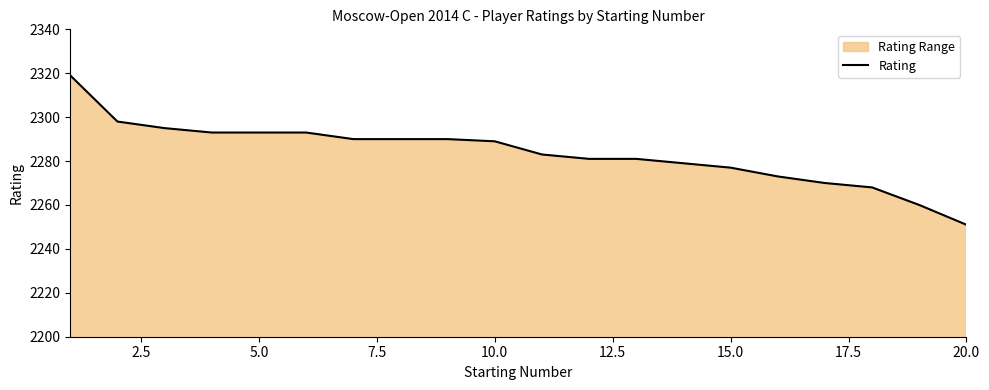

The chart shows a value of 3253 at 15.0. True or false?

False